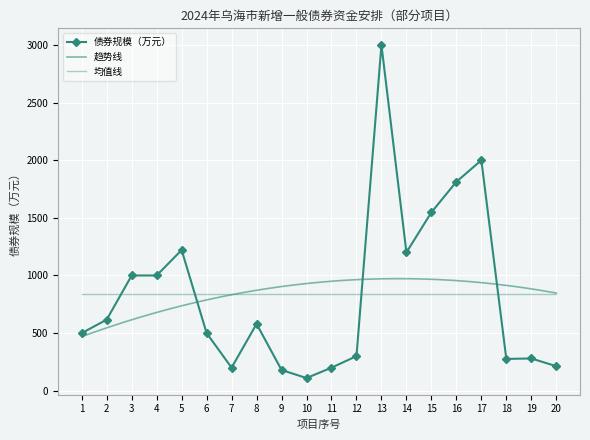

Count the number of values greater than 580.

9